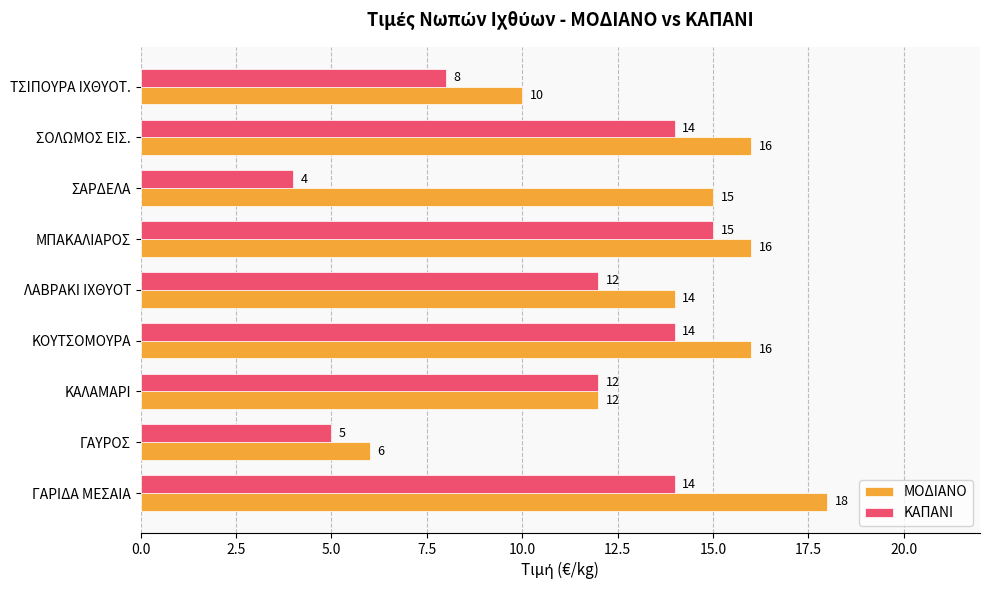

At which label is ΚΑΠΑΝΙ closest to 9?

ΤΣΙΠΟΥΡΑ ΙΧΘΥΟΤ.